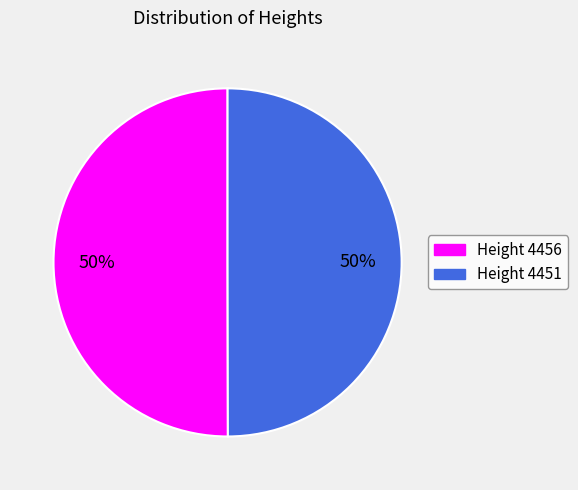

To the nearest percent, what portion does Height 4451 represent?

50%